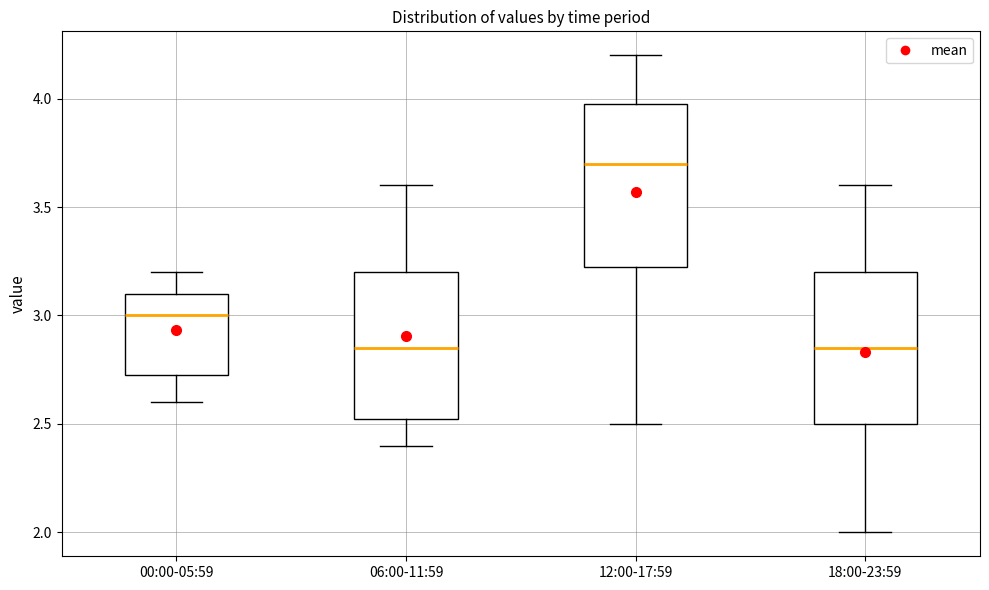

Reading left to right, transcribe this box plot: for each box, give where its median line is, the range the box spans, and where its two whiskers end, as read against the y-axis. The values are not printed on the chart, so give them approximately, as read against the axis.

00:00-05:59: median 3.00, box 2.75 to 3.10, whiskers 2.60 to 3.20
06:00-11:59: median 2.85, box 2.55 to 3.20, whiskers 2.40 to 3.60
12:00-17:59: median 3.70, box 3.25 to 4.00, whiskers 2.50 to 4.20
18:00-23:59: median 2.85, box 2.50 to 3.20, whiskers 2.00 to 3.60